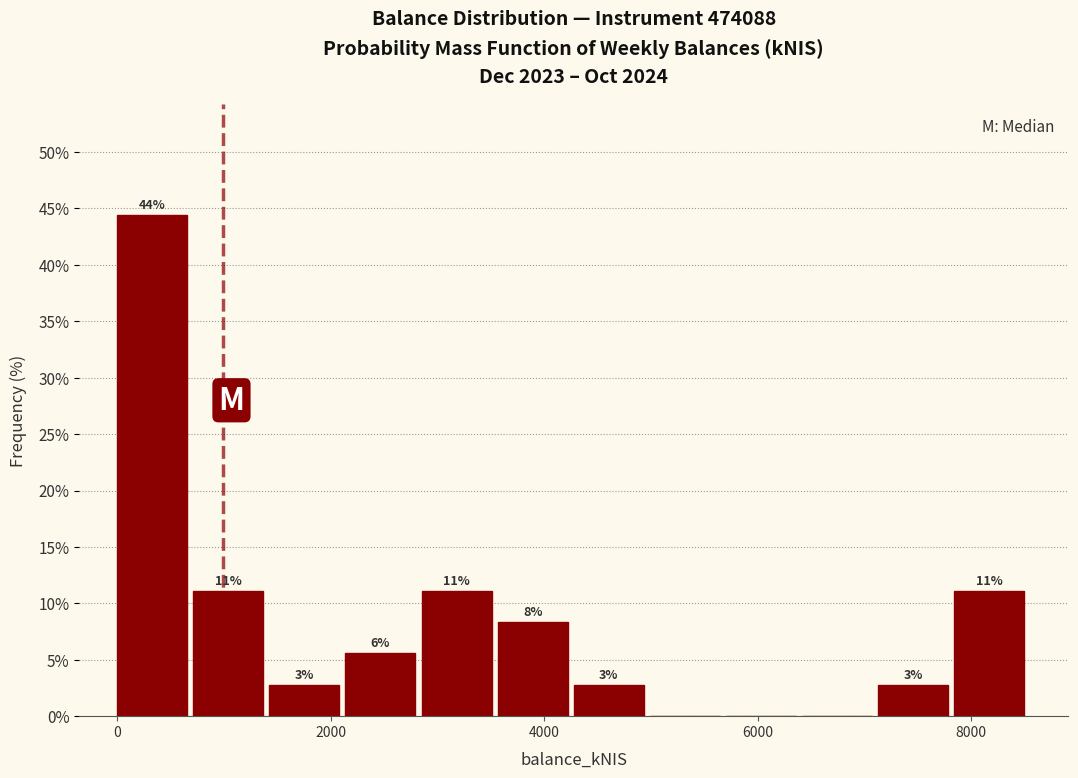

Around what value on the x-axis is the tallest bar? Give the approximate position of its centre, as read against the axis.

400